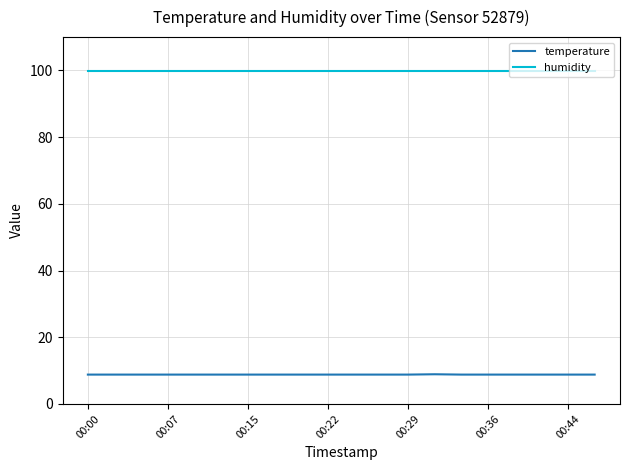

What are all the series names shown in the legend?

temperature, humidity